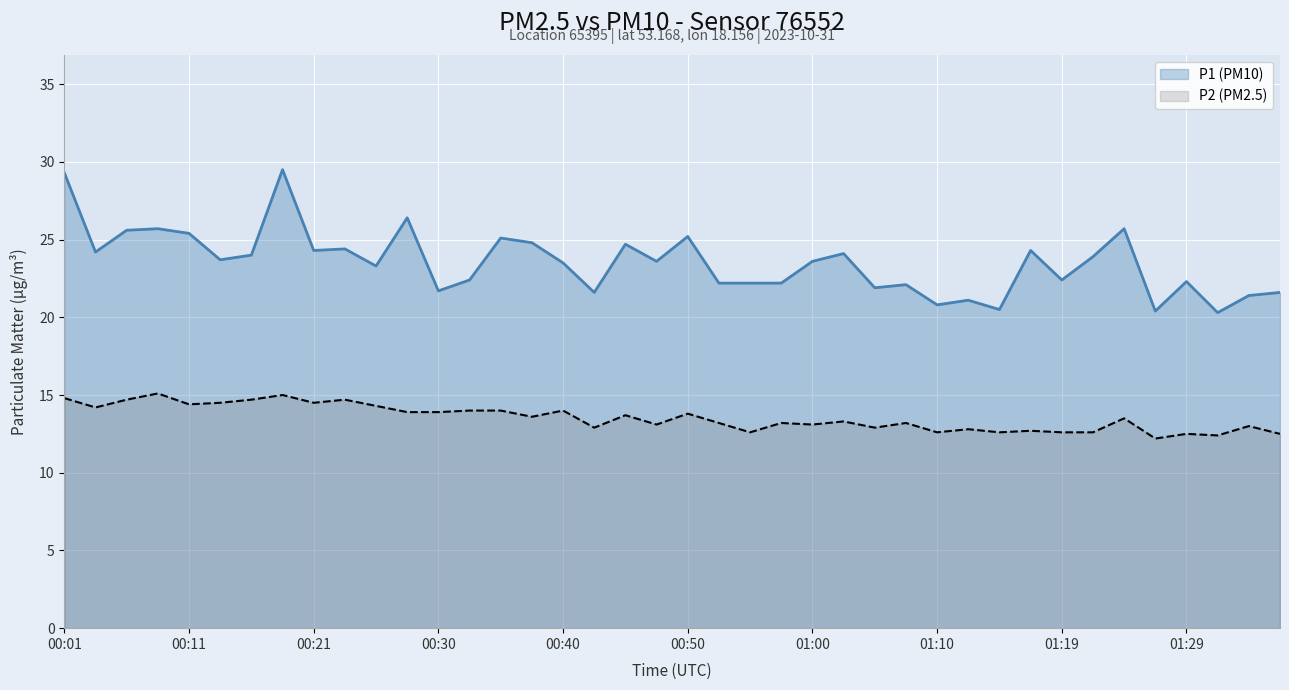

How many data points in P1 are above 23?

23